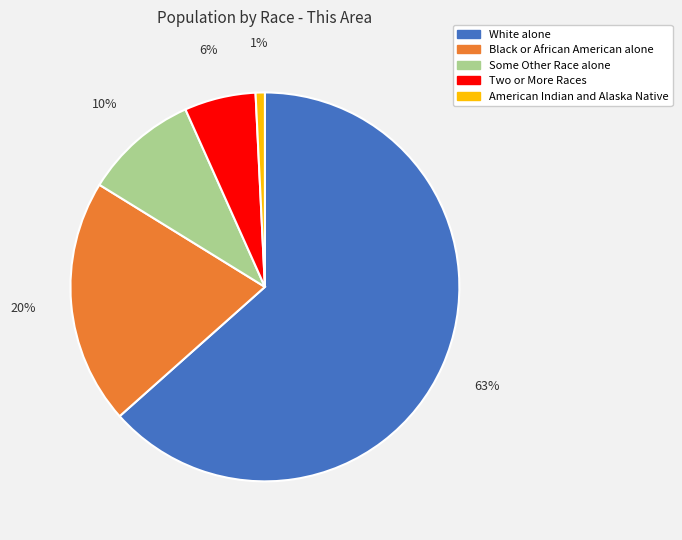

How many segments does this pie chart have?

5